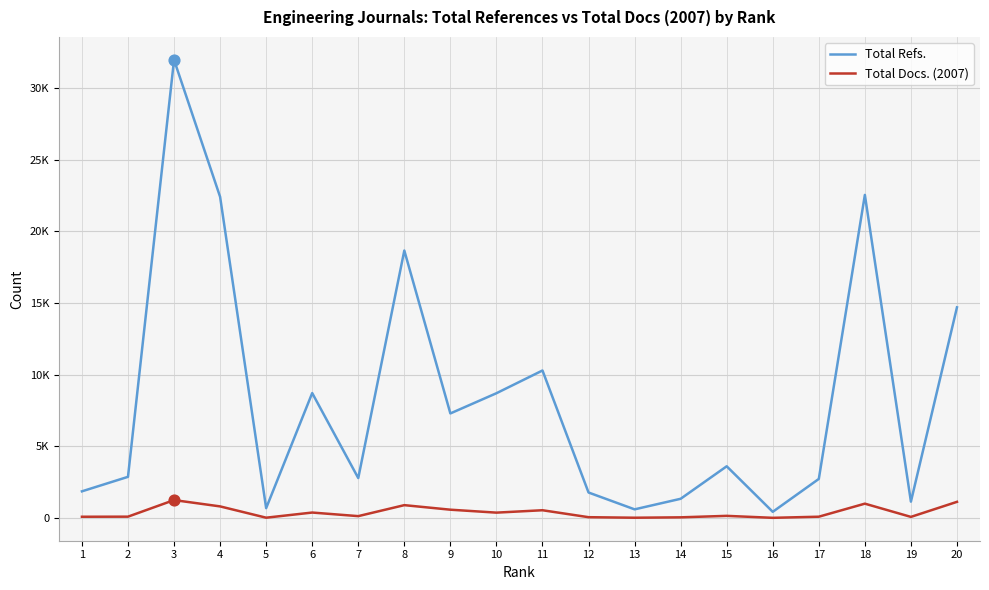

At how many categories does at least one series exceed 18254?

4